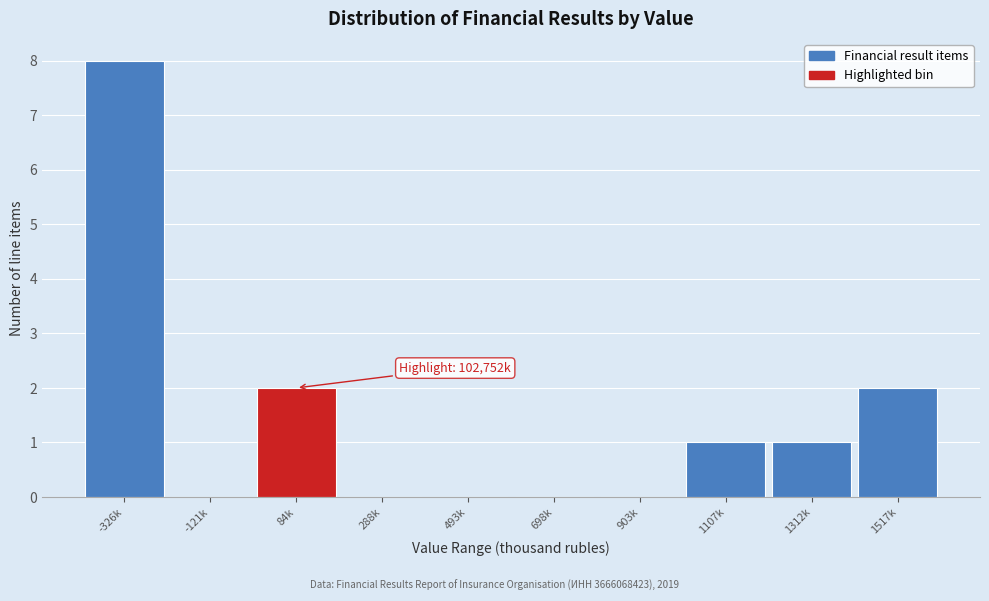

Reading left to right, transcribe all the data shown in this chart.

-326k=8	-121k=0	84k=2	288k=0	493k=0	698k=0	903k=0	1107k=1	1312k=1	1517k=2